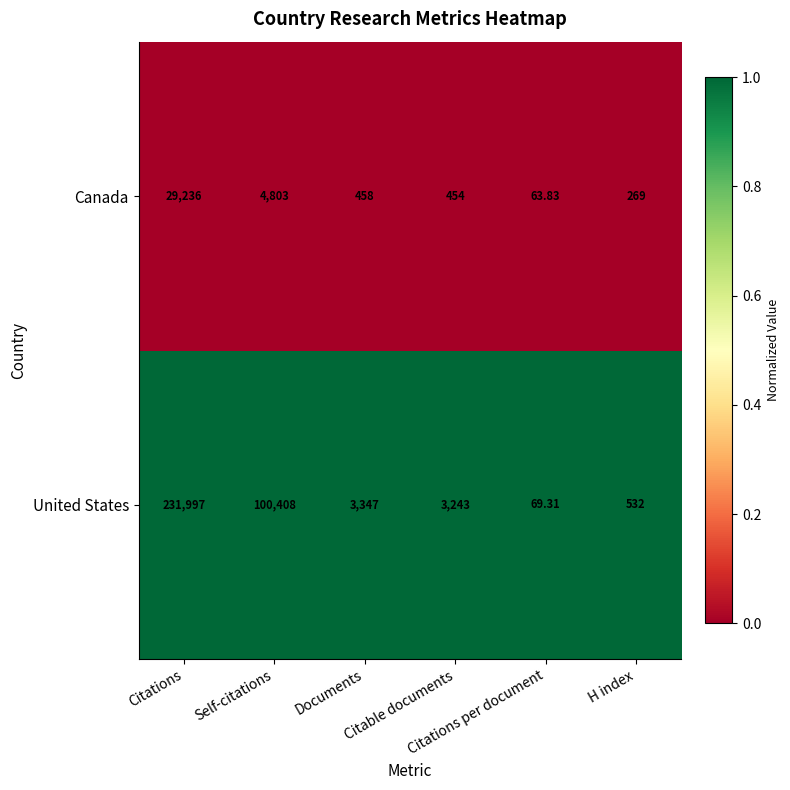

Which label corresponds to the smallest value in the chart?

Citations per document